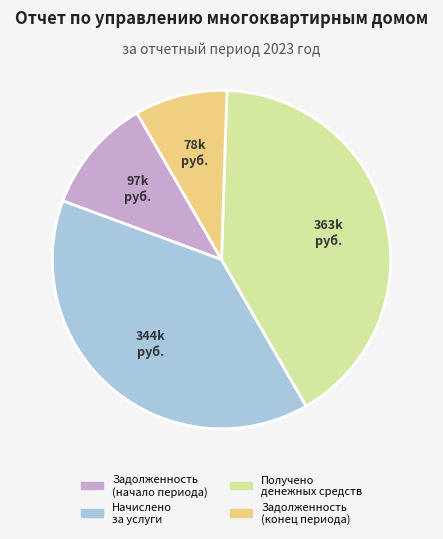

Is the sum of Начислено за услуги and Задолженность (конец периода) greater than half?

No